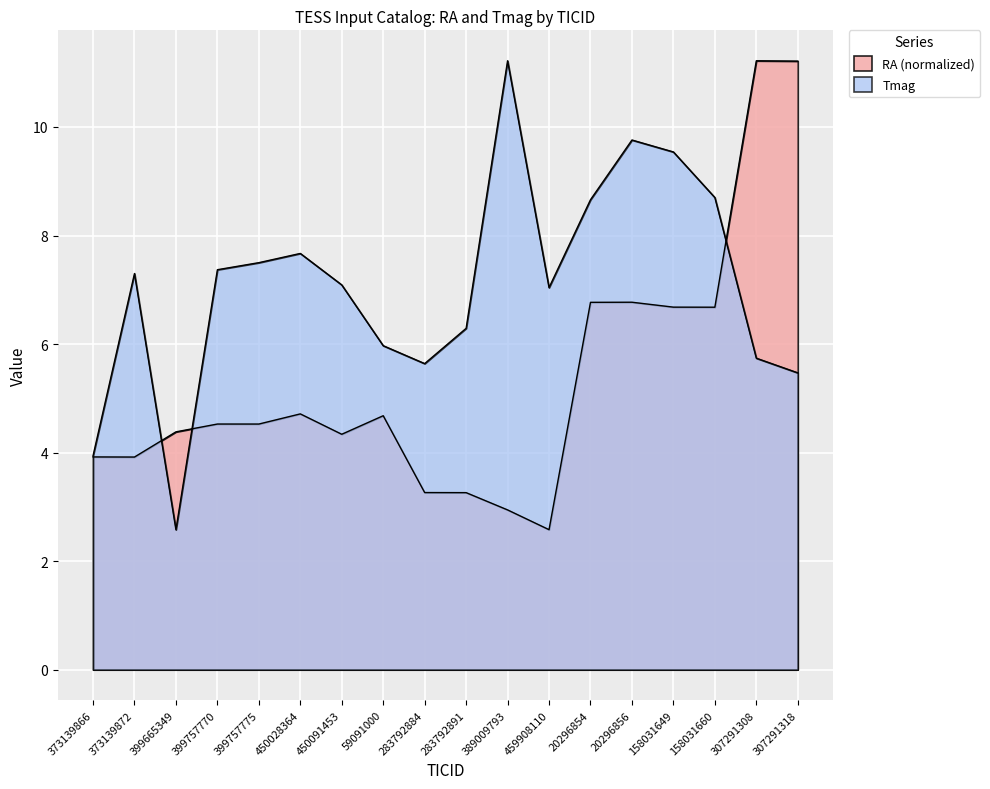

Rank the categories by Tmag value from lowest to highest.

399665349, 373139866, 307291318, 283792884, 307291308, 59091000, 283792891, 459908110, 450091453, 373139872, 399757770, 399757775, 450028364, 20296854, 158031660, 158031649, 20296856, 389009793